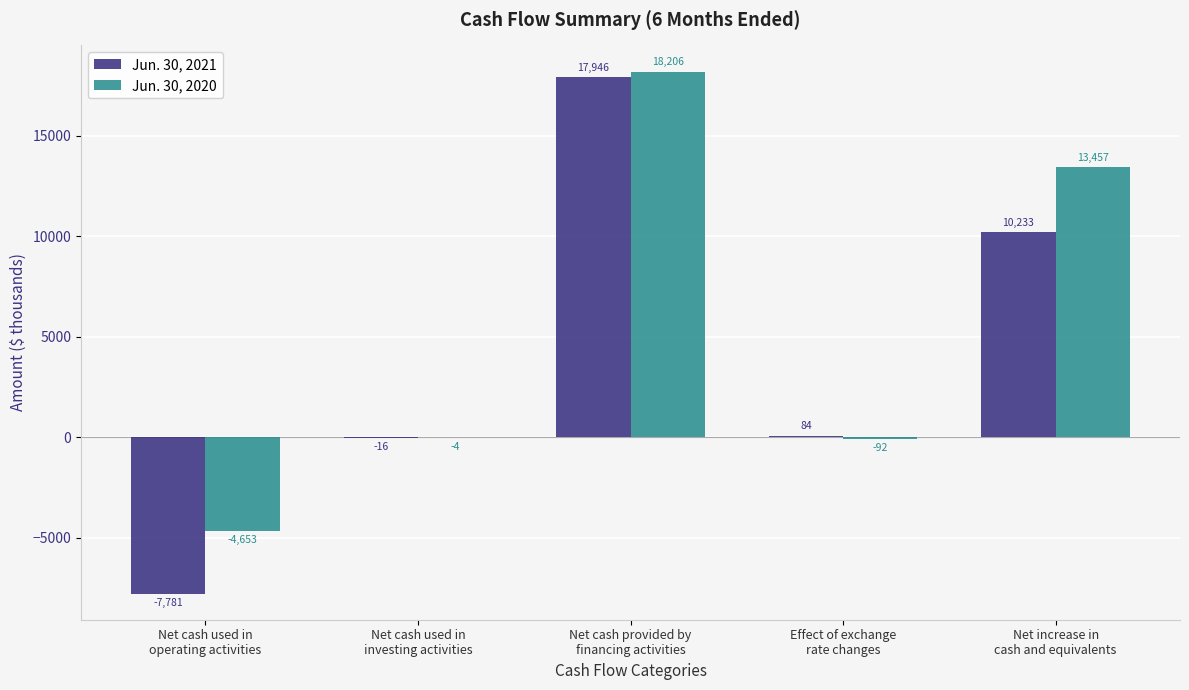

Reading right to left, what are all the values shown in this chart?

Jun. 30, 2021: 10233	84	17946	-16	-7781
Jun. 30, 2020: 13457	-92	18206	-4	-4653